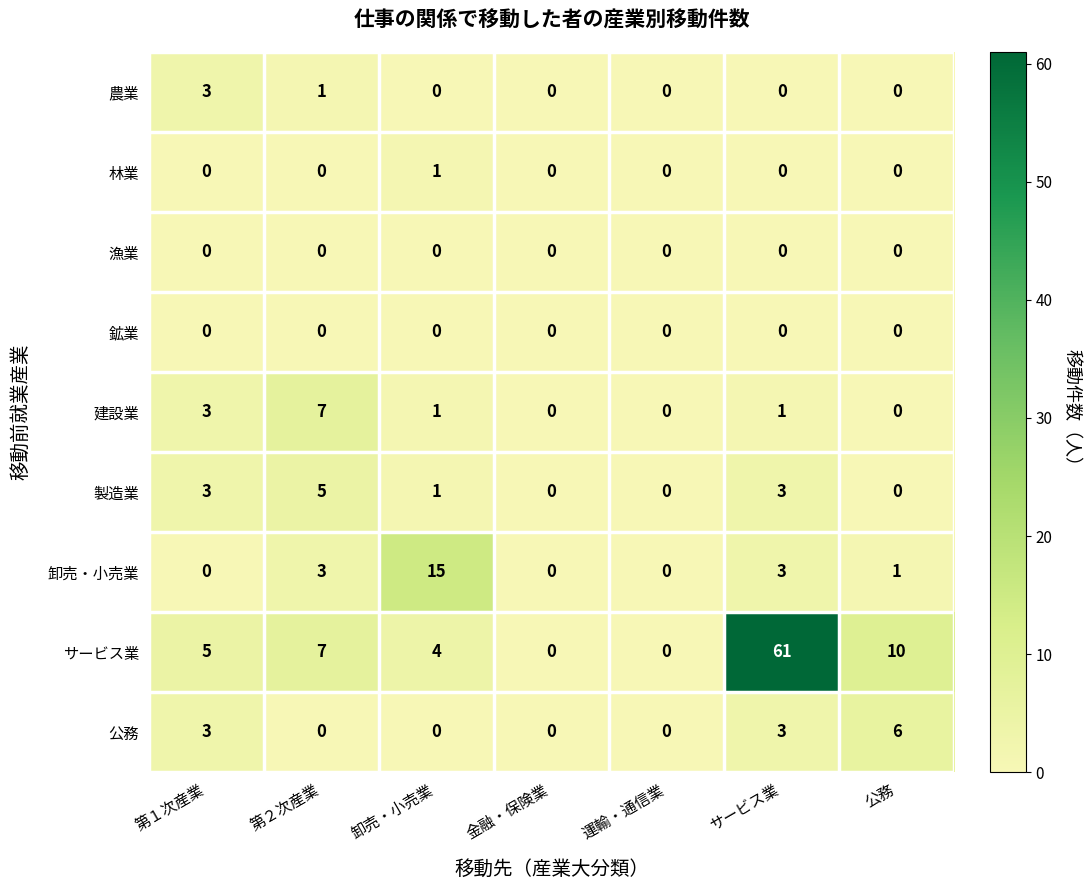

What is the difference between the second highest and second lowest values in the サービス業 series?

10